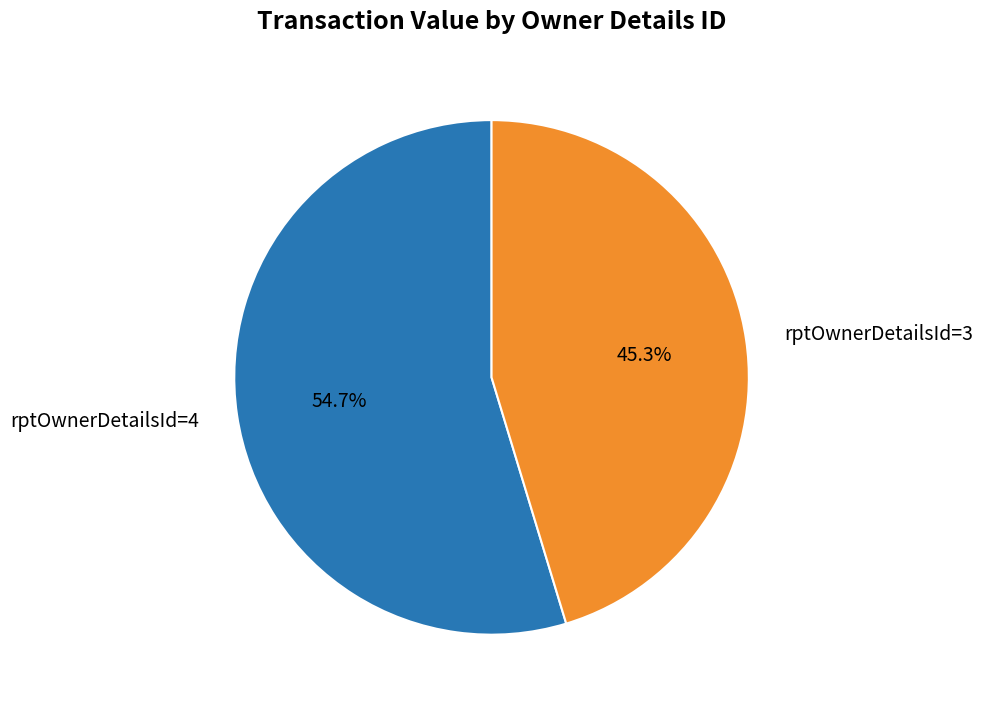

Which category accounts for the majority?

rptOwnerDetailsId=4